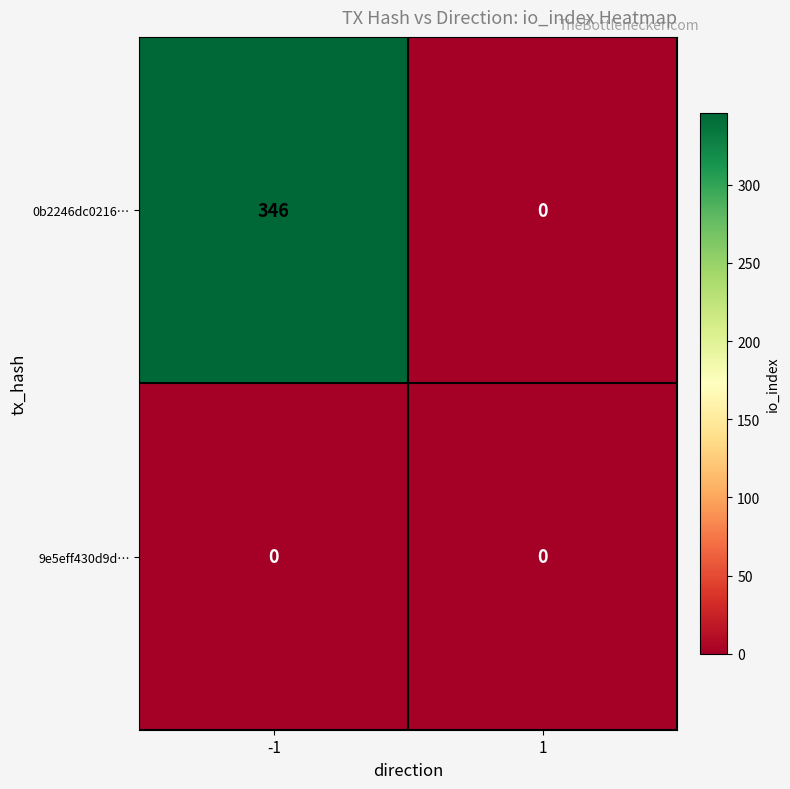

What value does the 0b2246dc0216… series have at -1, to the nearest 10?

350